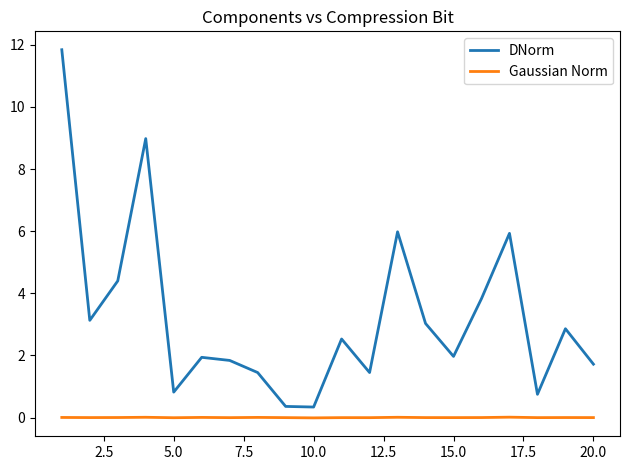

What is the greatest value displayed?

11.8